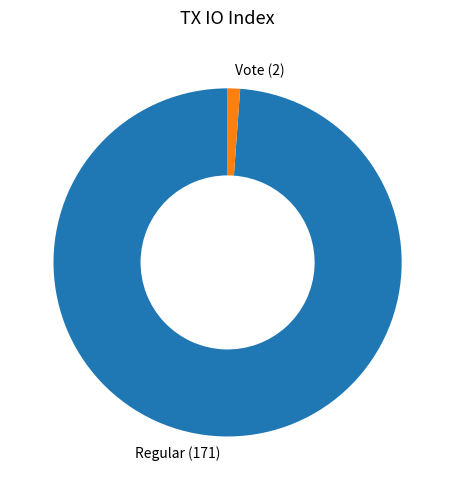

Between Vote (2) and Regular (171), which is larger?

Regular (171)